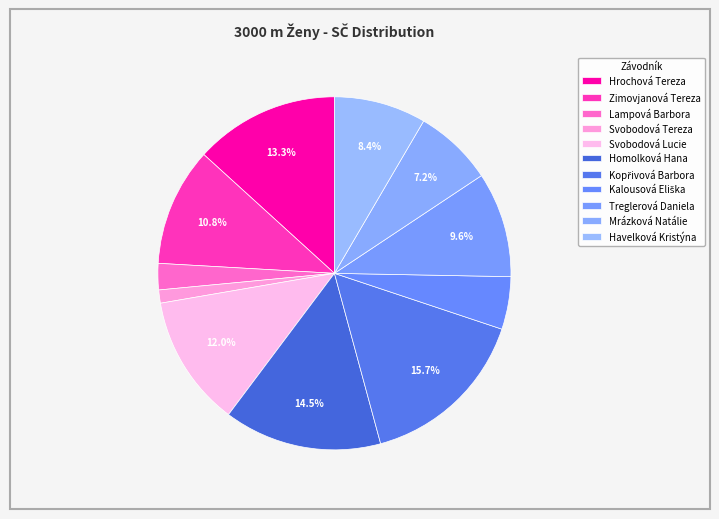

Which category has the biggest portion of the pie?

Kopřivová Barbora